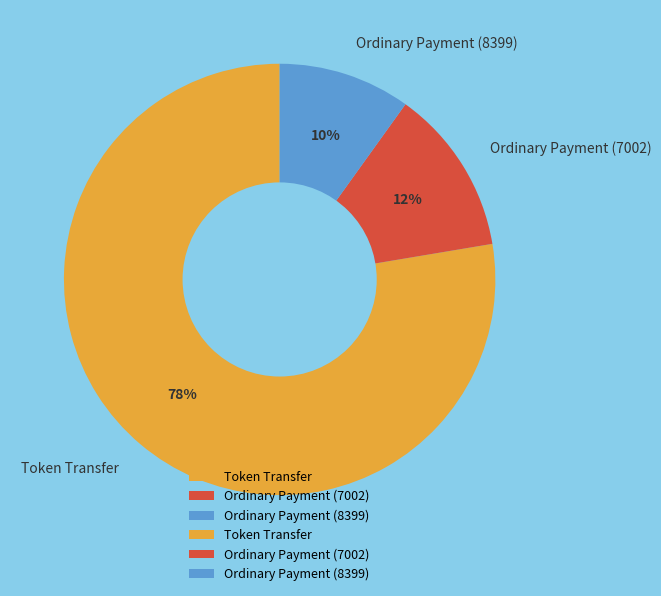

True or false: Ordinary Payment (7002) accounts for 12% of the total.

True